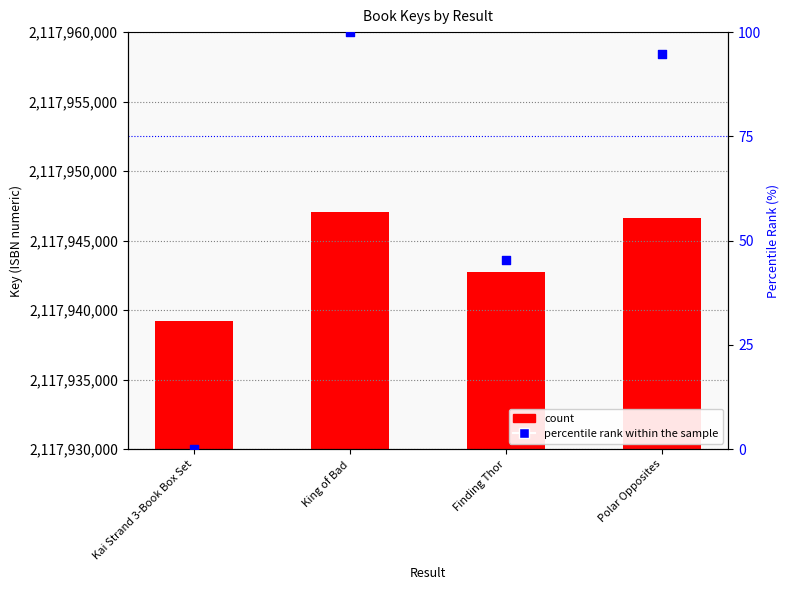

Is the value of Key at Polar Opposites greater than the value of percentile rank within the sample at King of Bad?

Yes